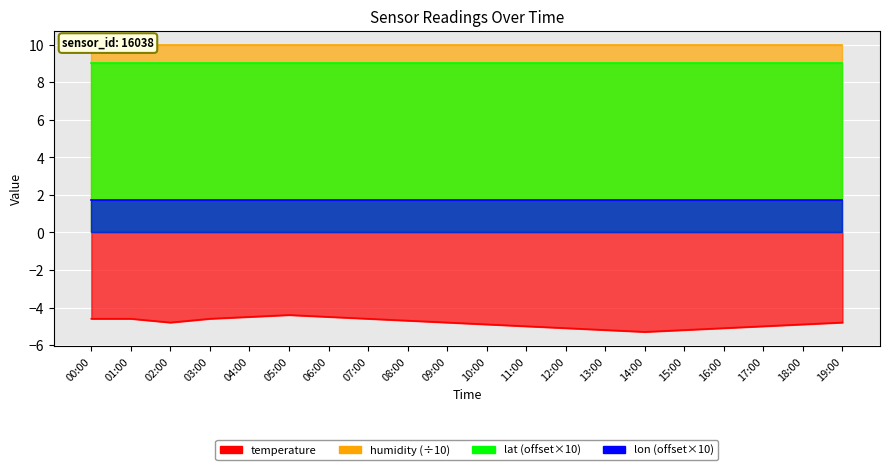

What is the average value of the temperature_line series?

-4.8